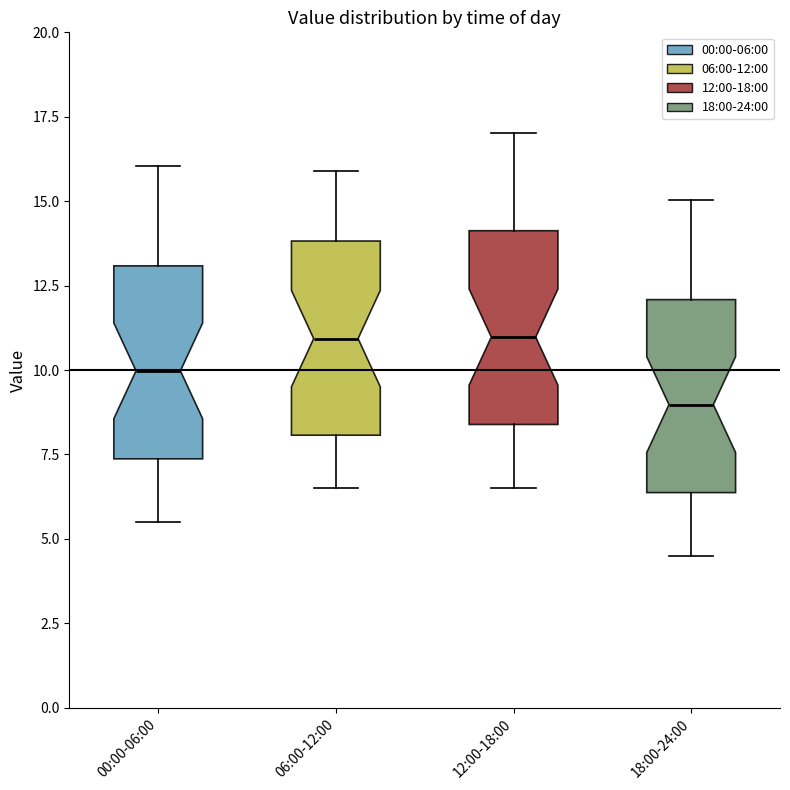

Reading left to right, read every box against the y-axis: the position of its median line, the range the box covers, and the ends of its whiskers. The values are not printed on the chart, so give them approximately, as read against the axis.

00:00-06:00: median 10.0, box 7.5 to 13.0, whiskers 5.5 to 16.0
06:00-12:00: median 11.0, box 8.0 to 14.0, whiskers 6.5 to 16.0
12:00-18:00: median 11.0, box 8.5 to 14.0, whiskers 6.5 to 17.0
18:00-24:00: median 9.0, box 6.5 to 12.0, whiskers 4.5 to 15.0